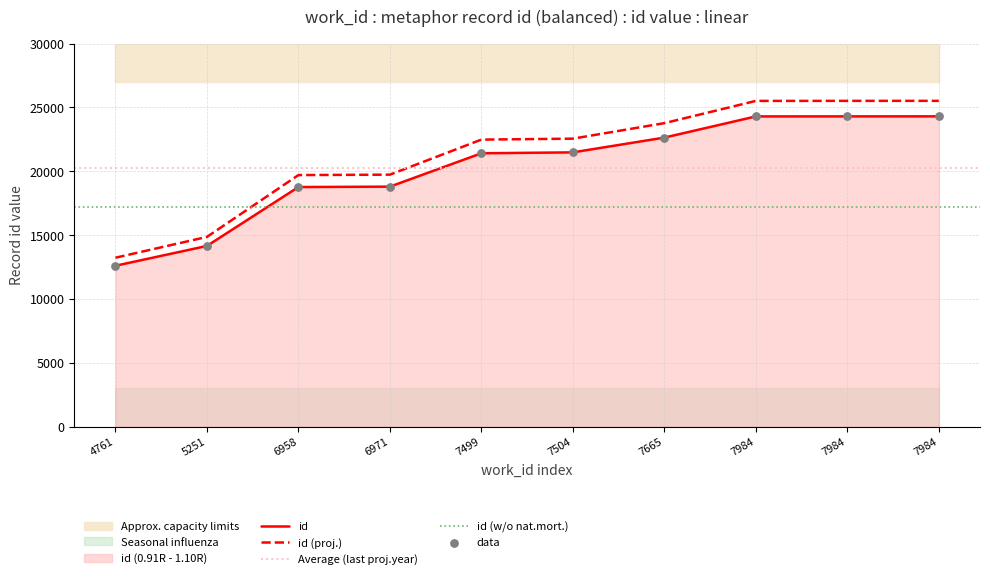

Which has a higher value, 5251 or 7665?

7665